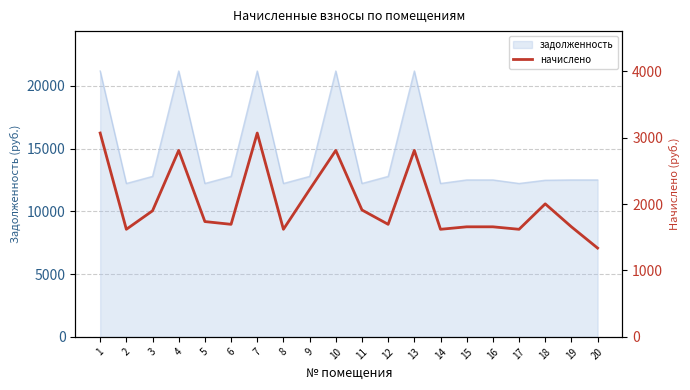

Which label corresponds to the largest value in the chart?

1